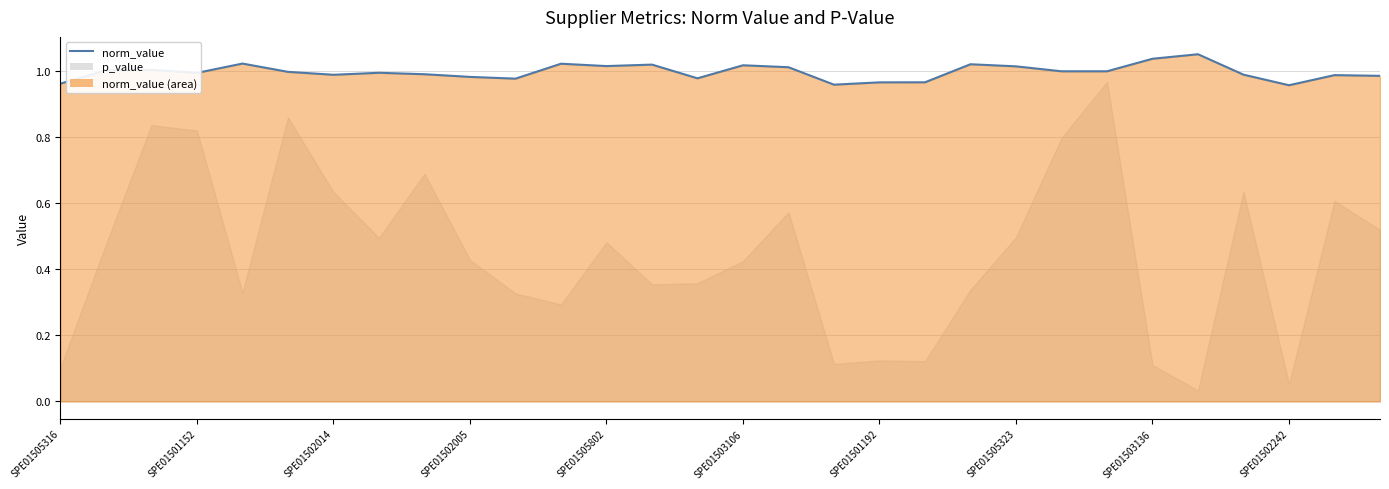

Rank the categories by value from highest to lowest.

25, 24, SPE01505802, 11, 20, 13, 15, 12, 21, 16, SPE01502014, SPE01501152, 23, 22, SPE01503106, SPE01505323, SPE01502005, SPE01503136, 26, SPE01501192, 28, 29, SPE01502242, 14, 10, 19, 18, SPE01505316, 17, 27